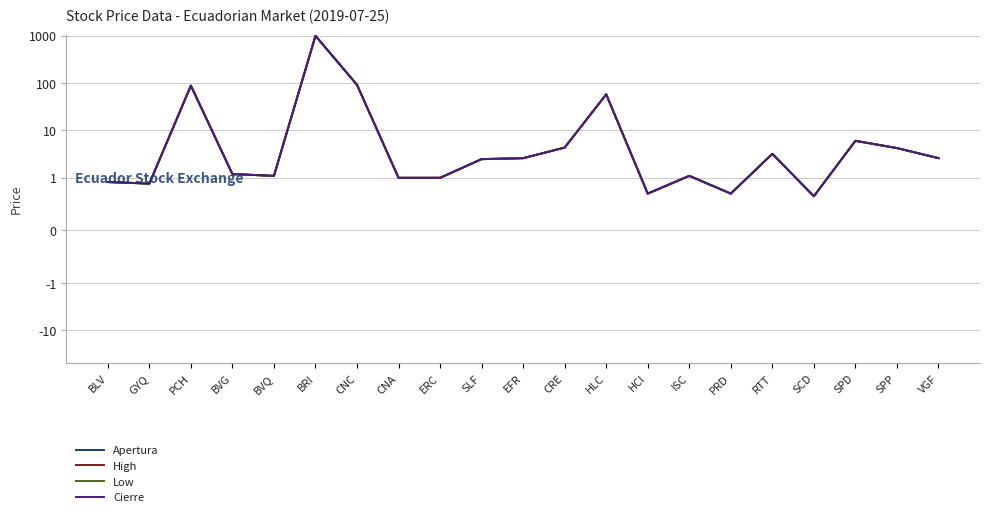

The Apertura series shows 5.5 at RTT. True or false?

False